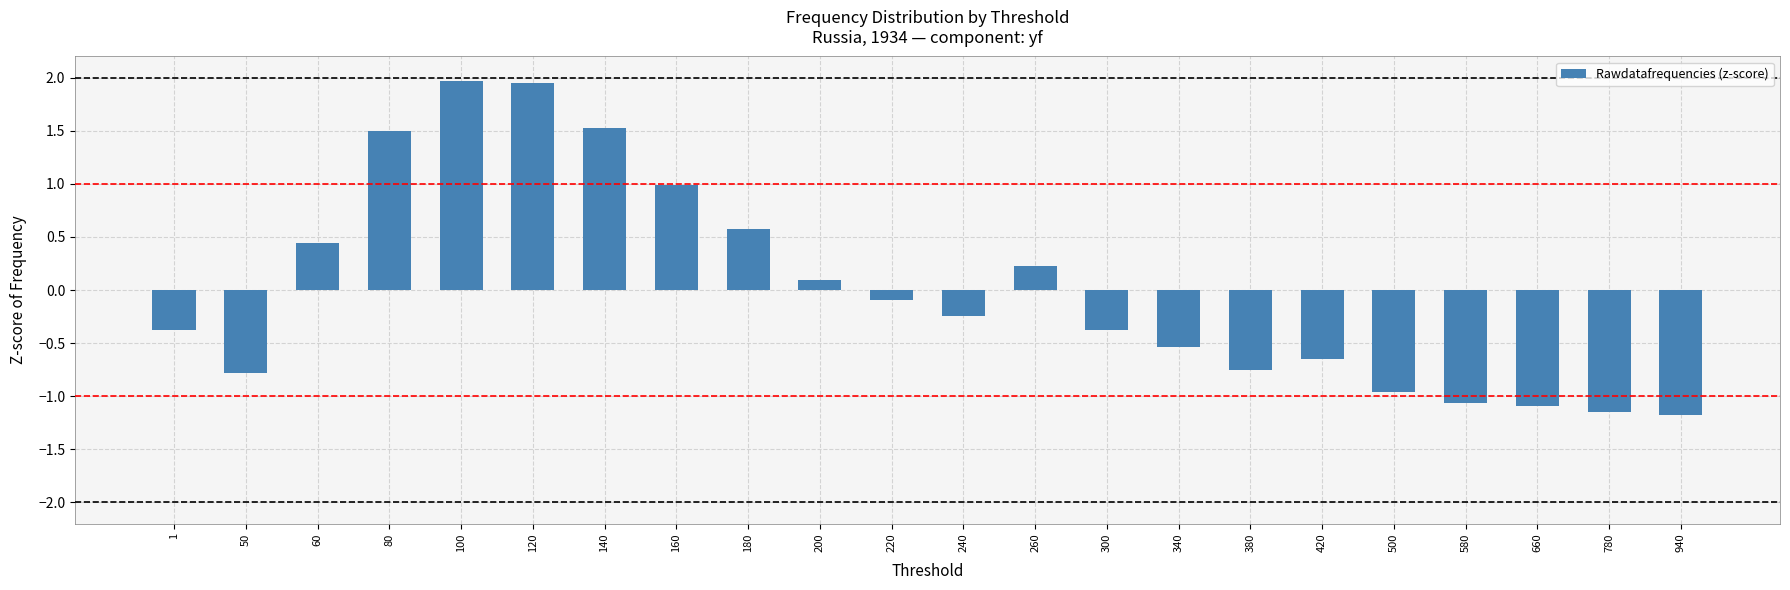

What is the maximum value shown in the chart?

2.0